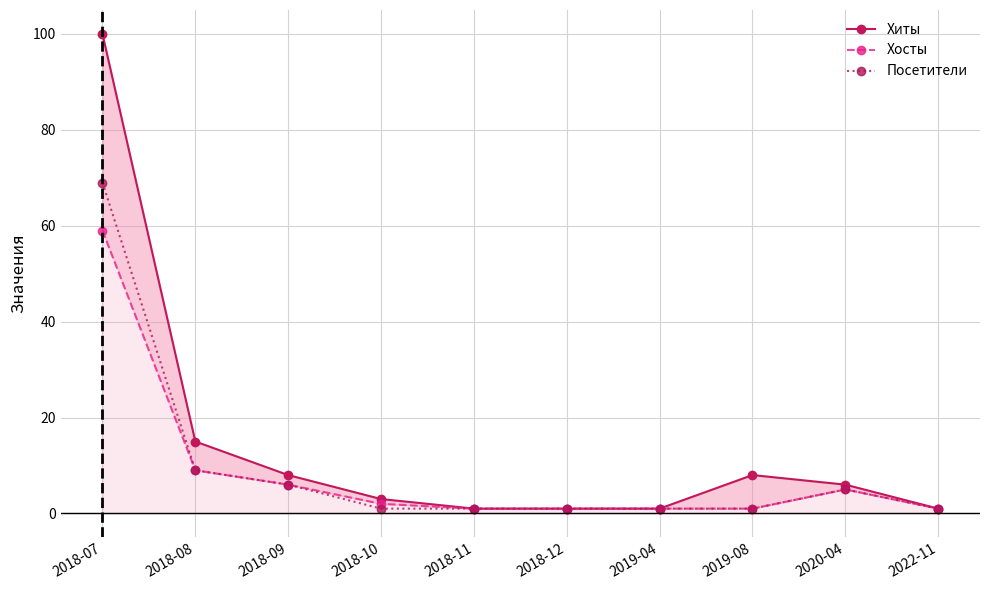

How many series are shown in this chart?

3